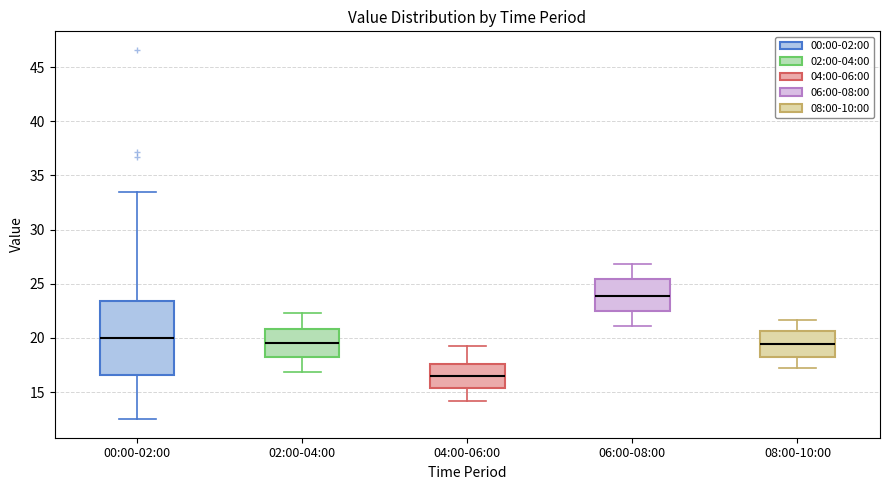

Comparing the boxes themselves (not the whiskers), which one is the tallest?

00:00-02:00